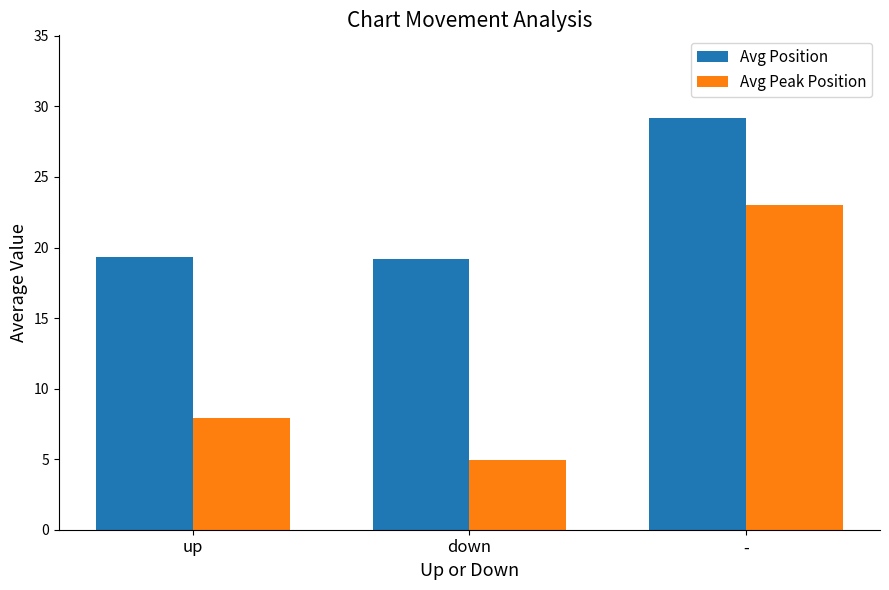

How many values in the Avg Peak Position series are below 7?

1